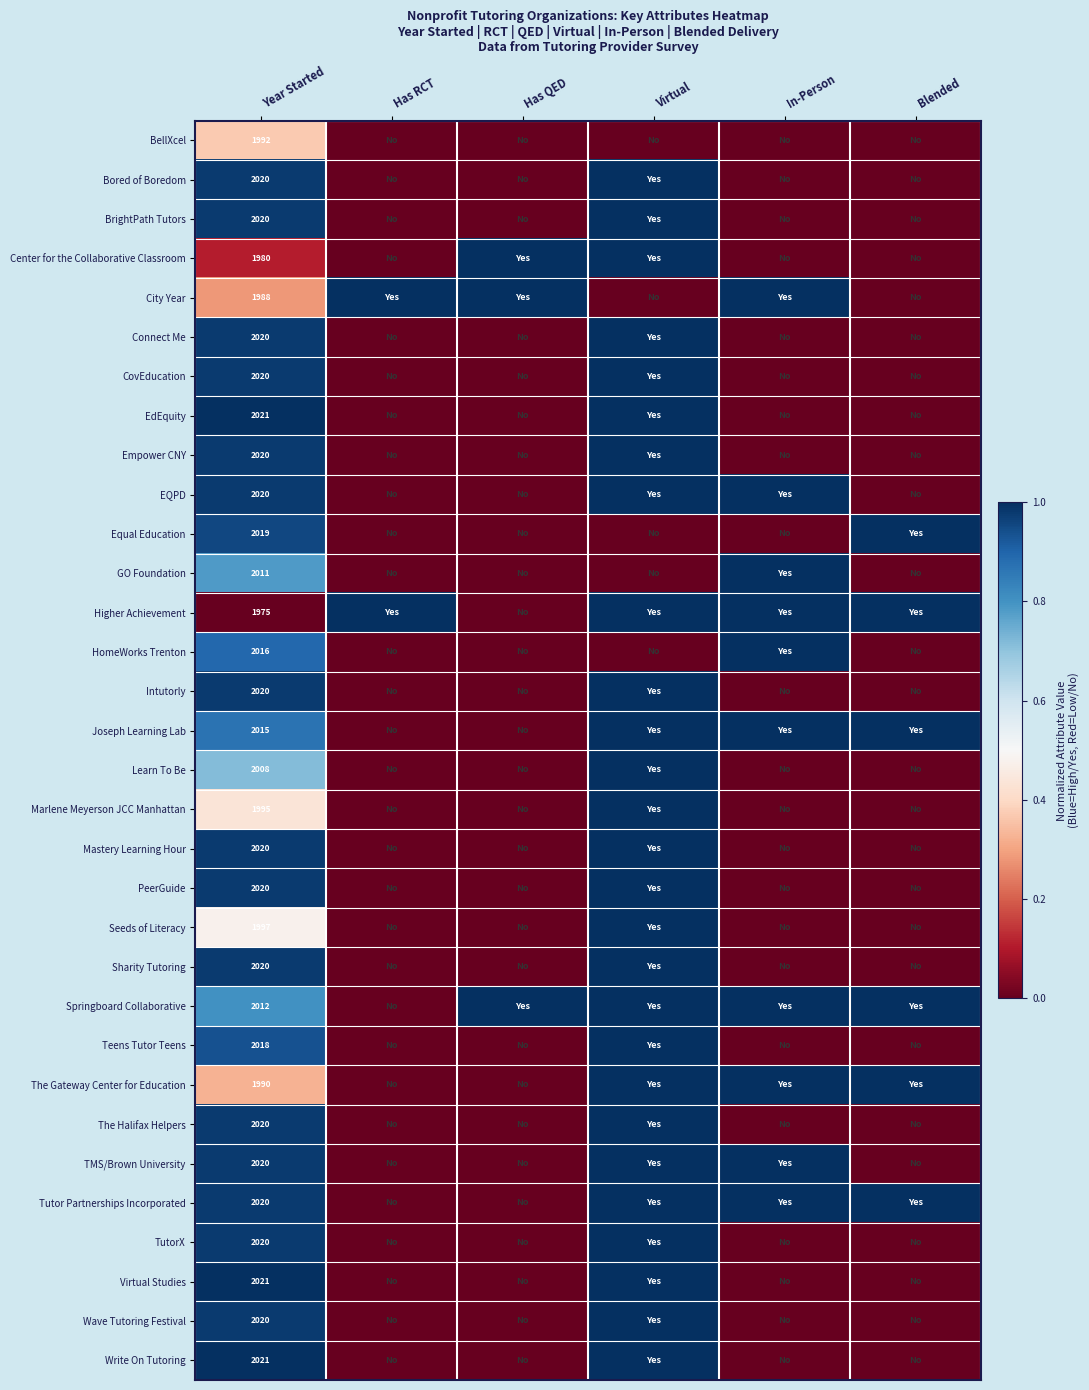

Is it true that TMS/Brown University equals 898 at Year Started?

False